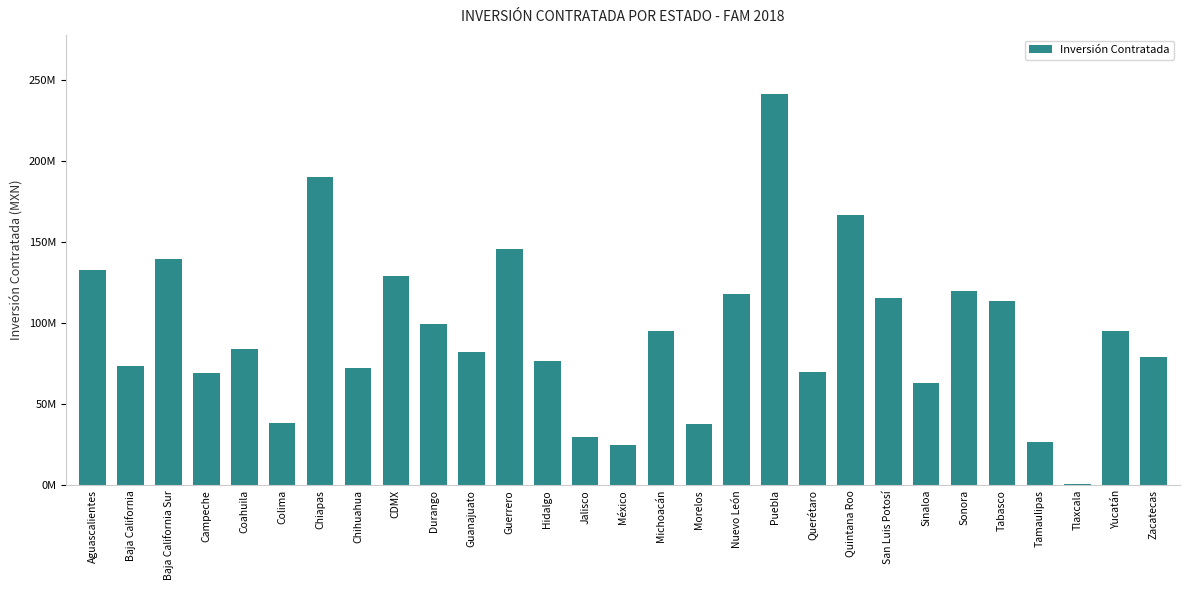

Are the bars grouped side by side (vs. stacked)?

No